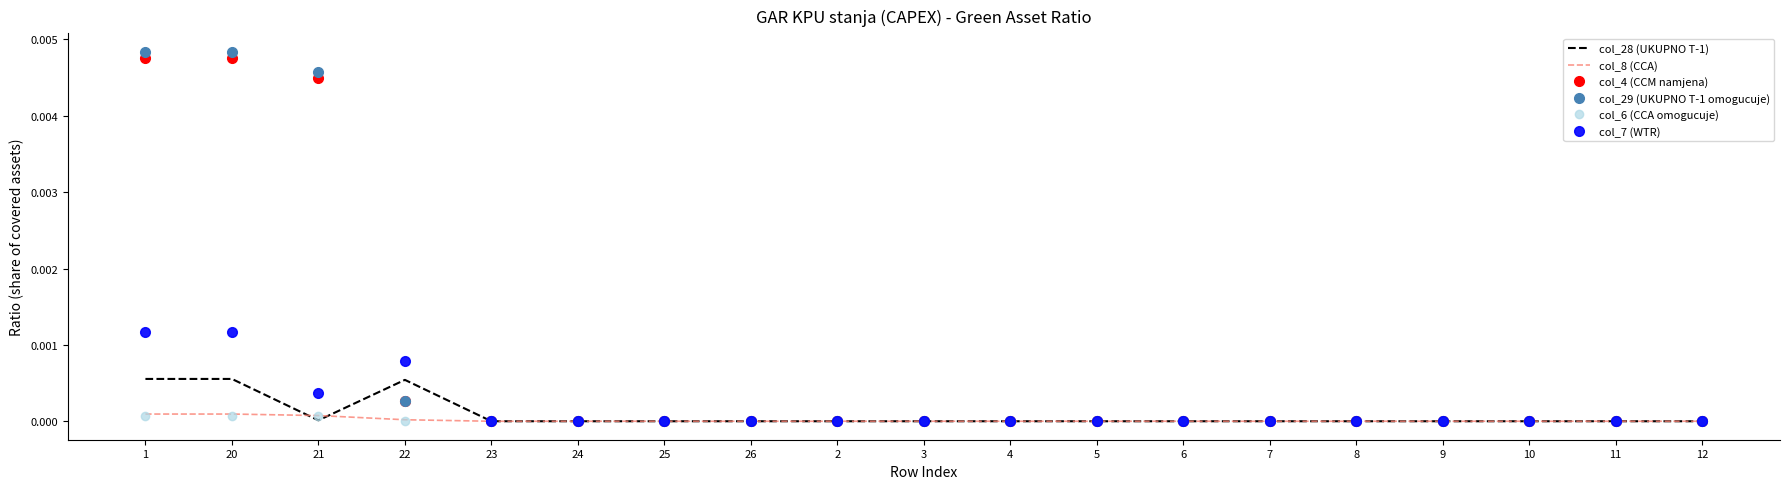

Which series has the widest spread of values?

col_29 (UKUPNO T-1 omogucuje)